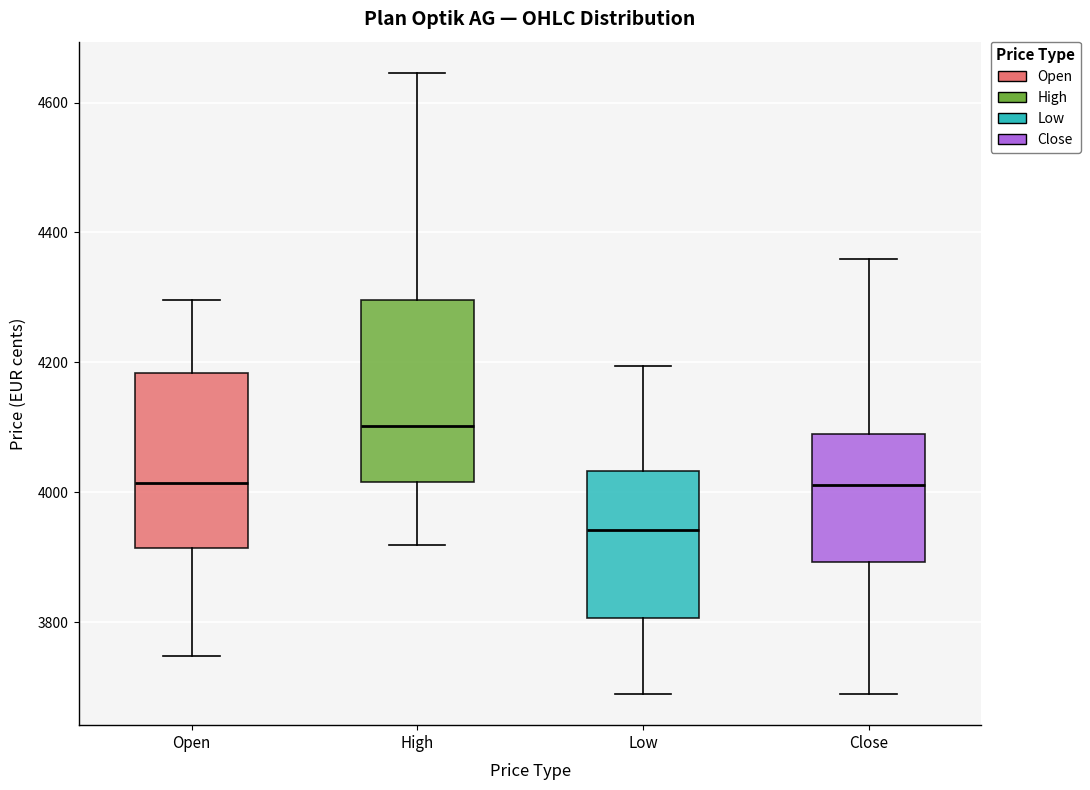

Where does the upper whisker of the box for Low end on the y-axis? The values are not printed on the chart, so give them approximately, as read against the axis.

4200